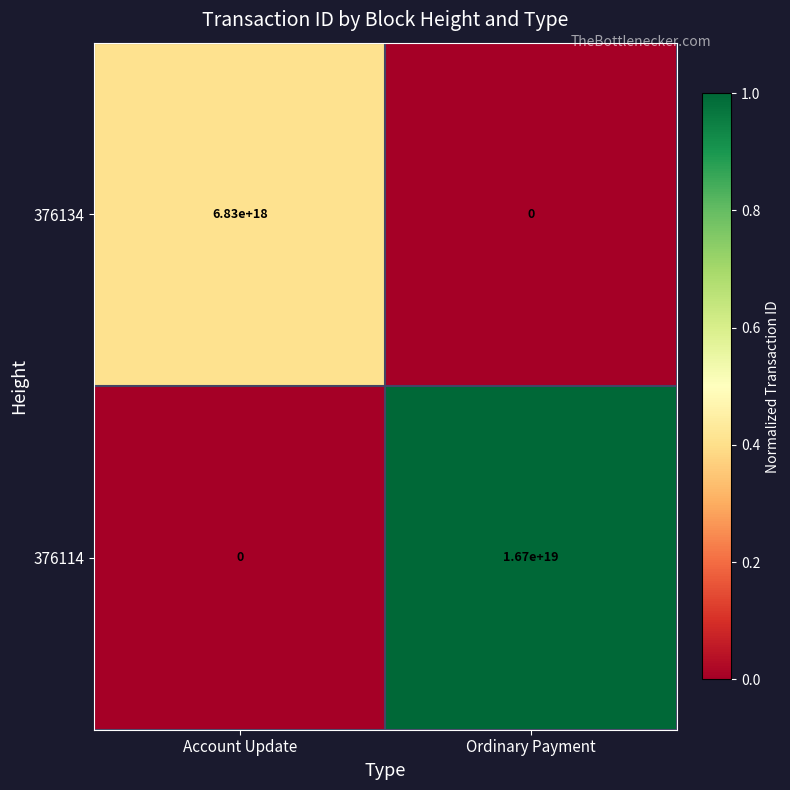

At which label is 376134 closest to 3415000000000000000?

Account Update